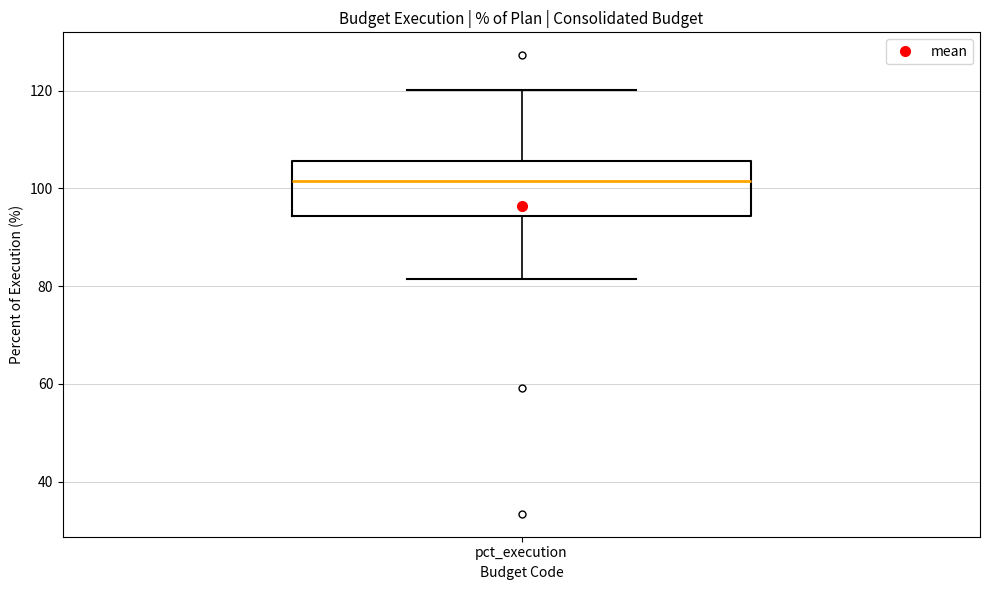

Where does the upper whisker of the box for pct_execution end on the y-axis? The values are not printed on the chart, so give them approximately, as read against the axis.

120